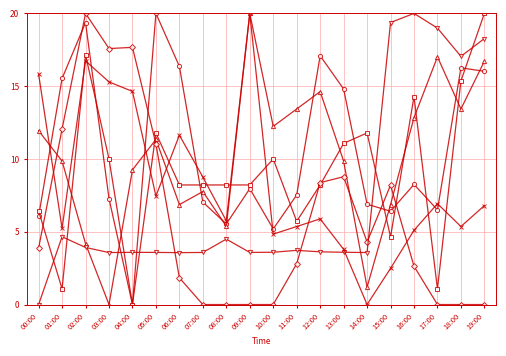

At which category is the sum across all series the highest?

02:00